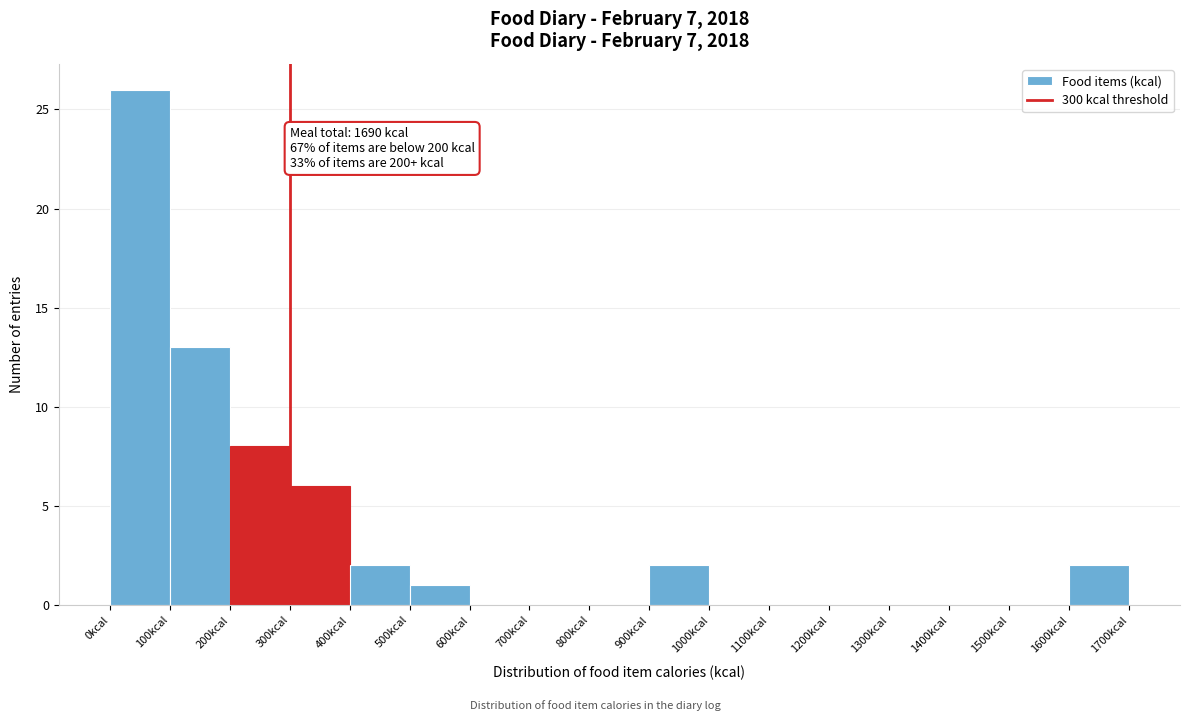

Over which range of the x-axis is the bar tallest?

0 to 100